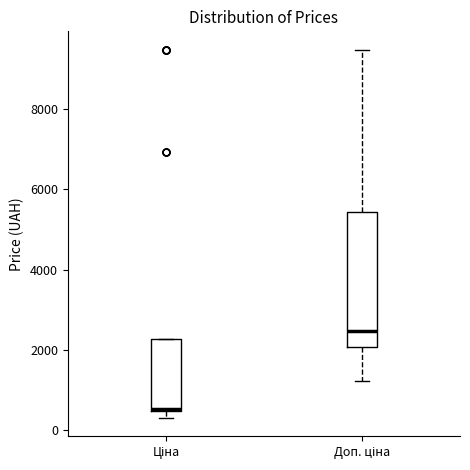

Which box's median line is the lowest?

Ціна